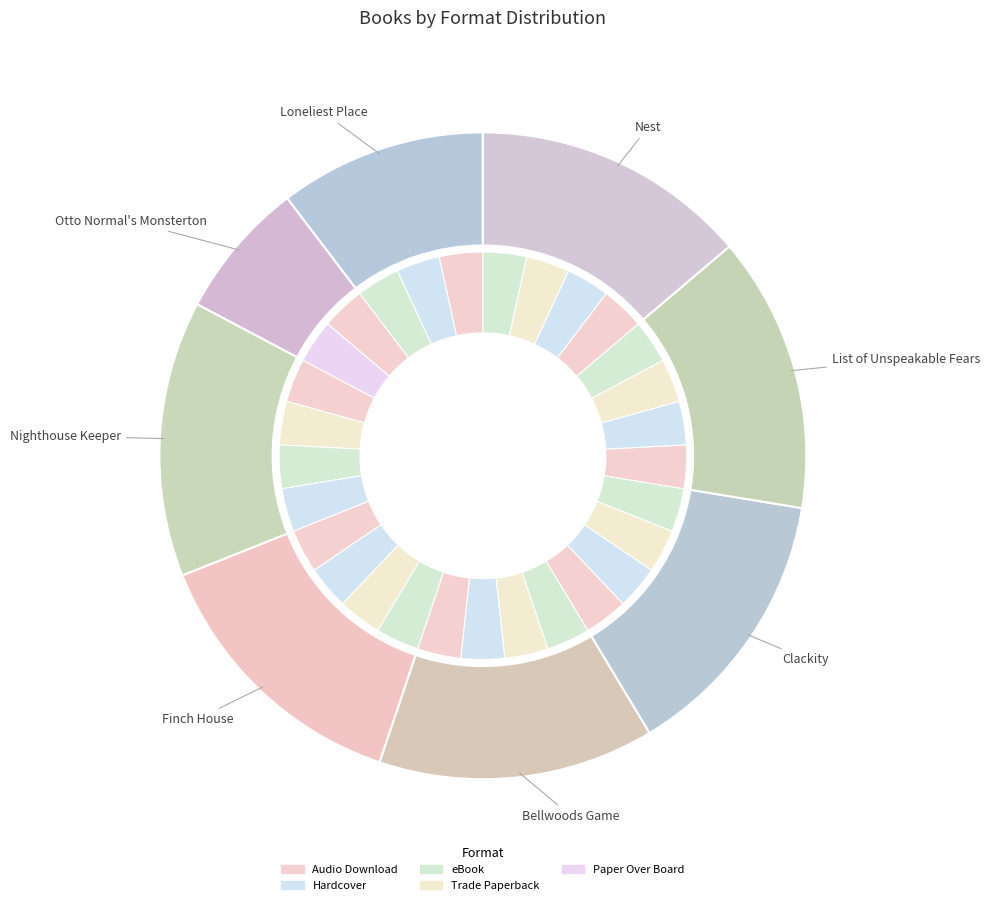

Which slice is the largest?

Nighthouse Keeper